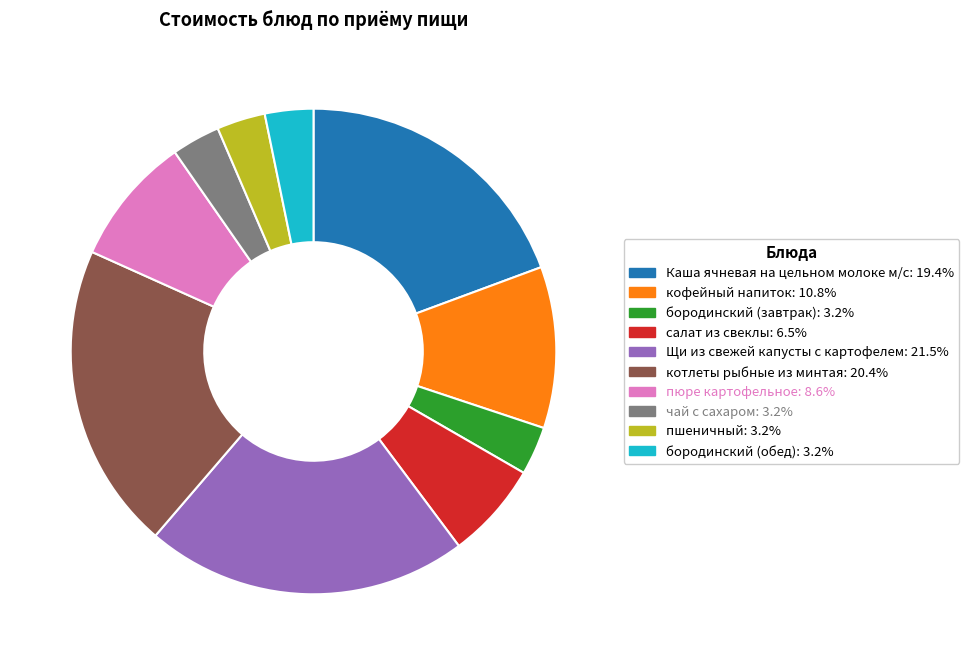

Is the sum of Щи из свежей капусты с картофелем and котлеты рыбные из минтая greater than half?

No